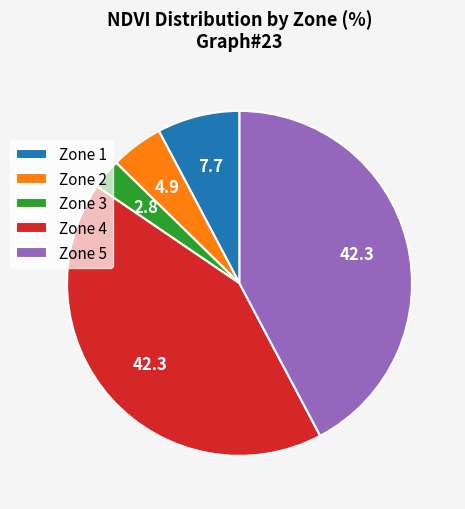

Count the number of slices in the pie.

5